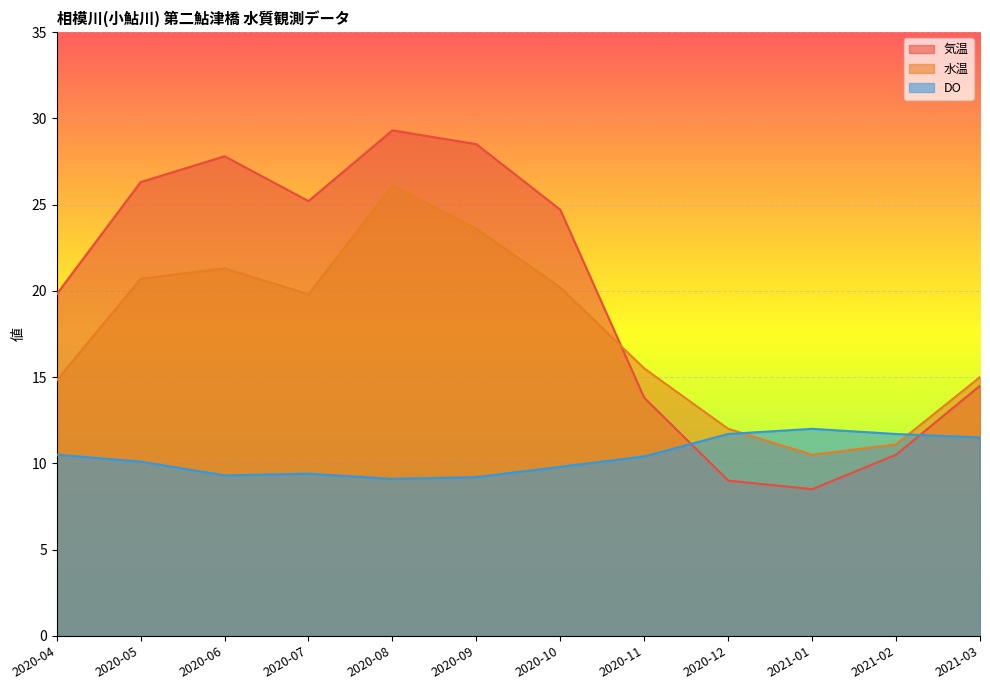

How many distinct data groups are displayed?

3